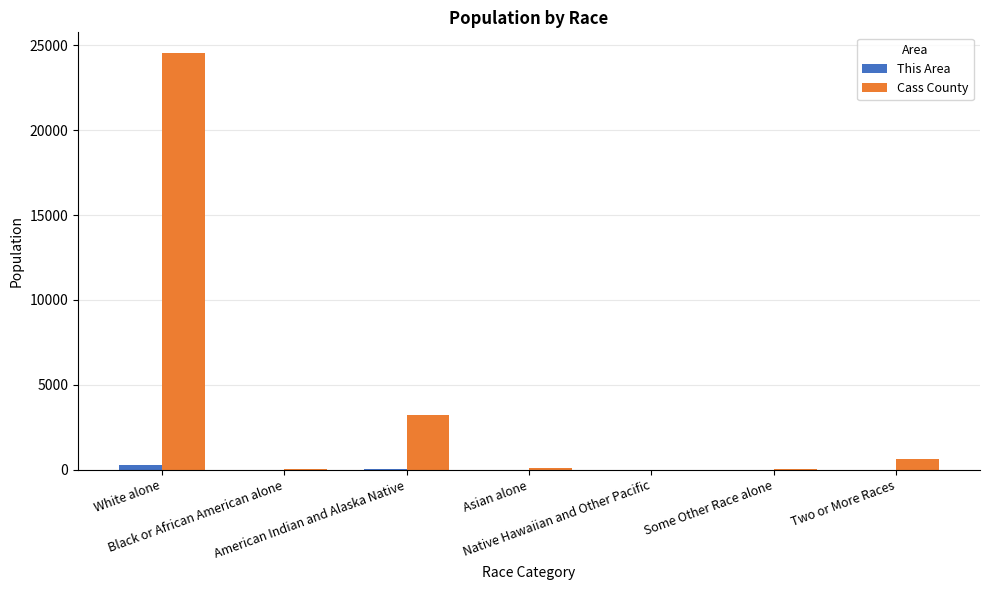

Which series has the largest total across all categories?

Cass County